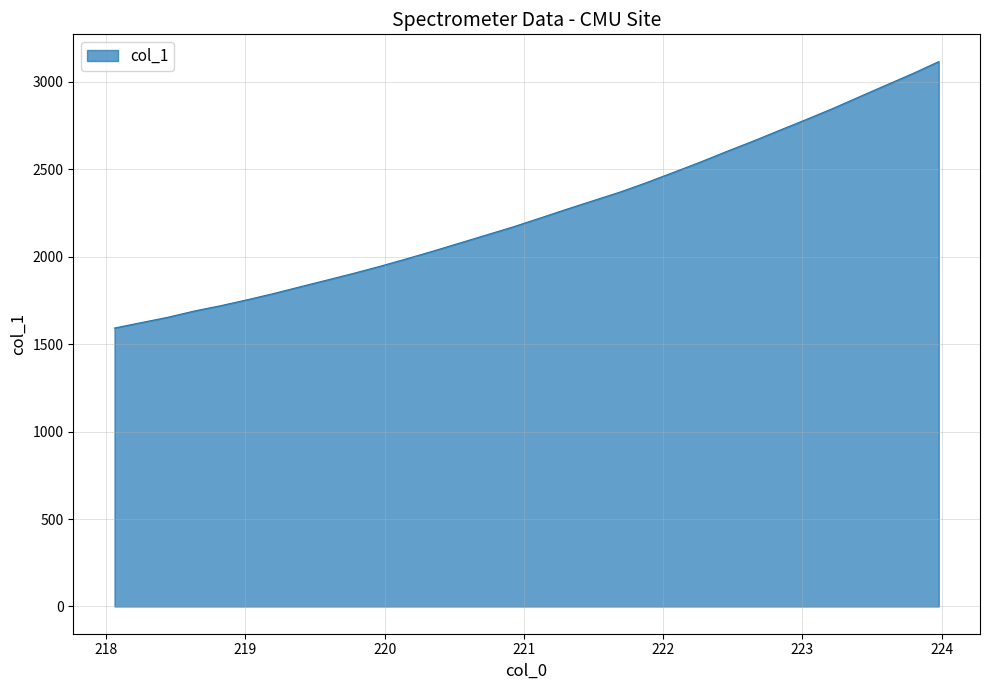

What is the greatest value displayed?

3114.5